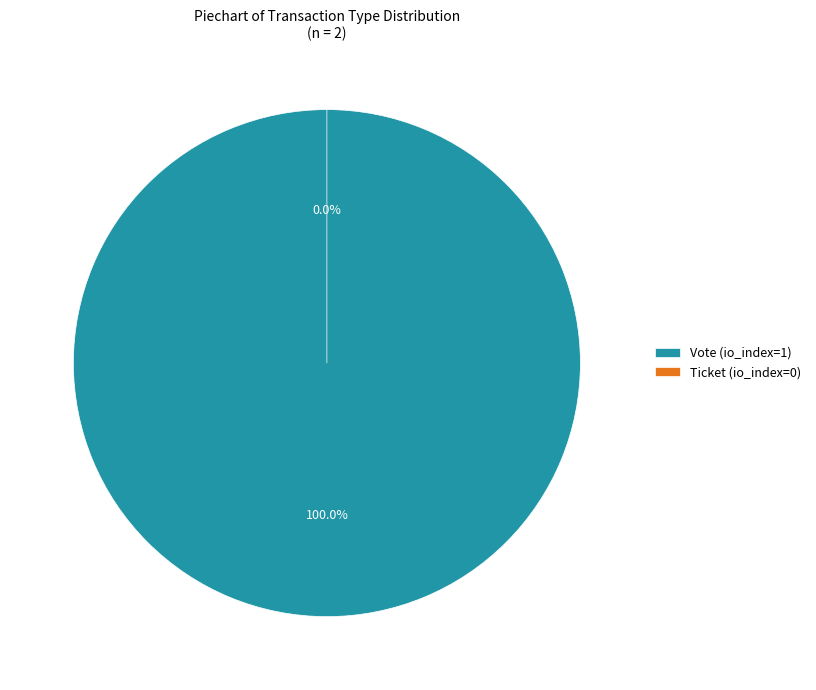

What percentage is the Vote (io_index=1) slice, to the nearest percent?

100%